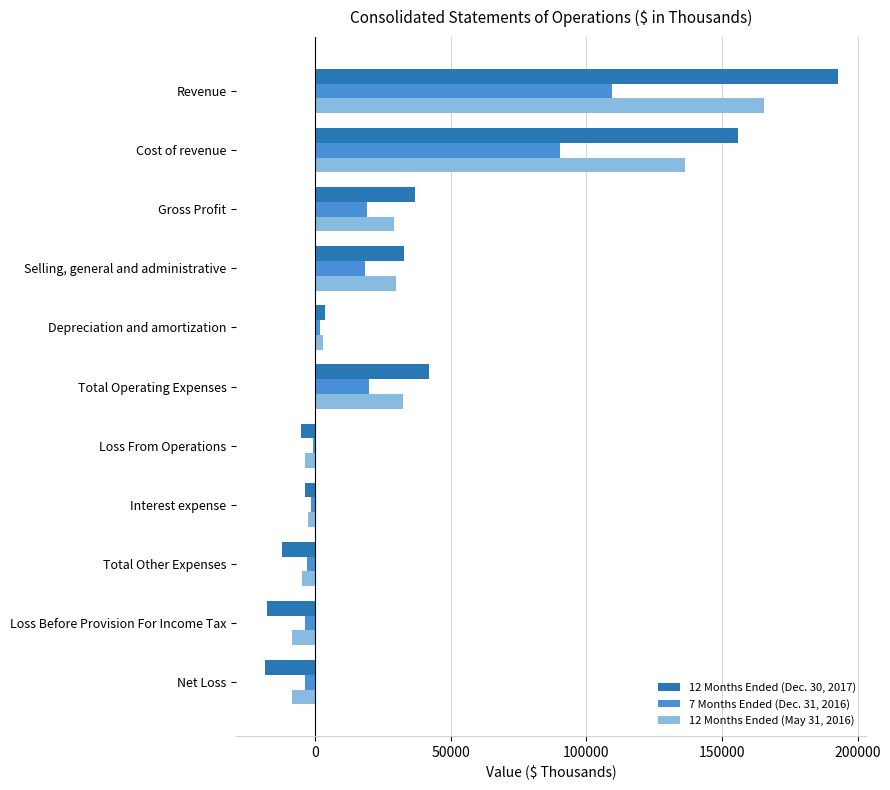

How many values in 12 Months Ended (May 31, 2016) are below zero?

5